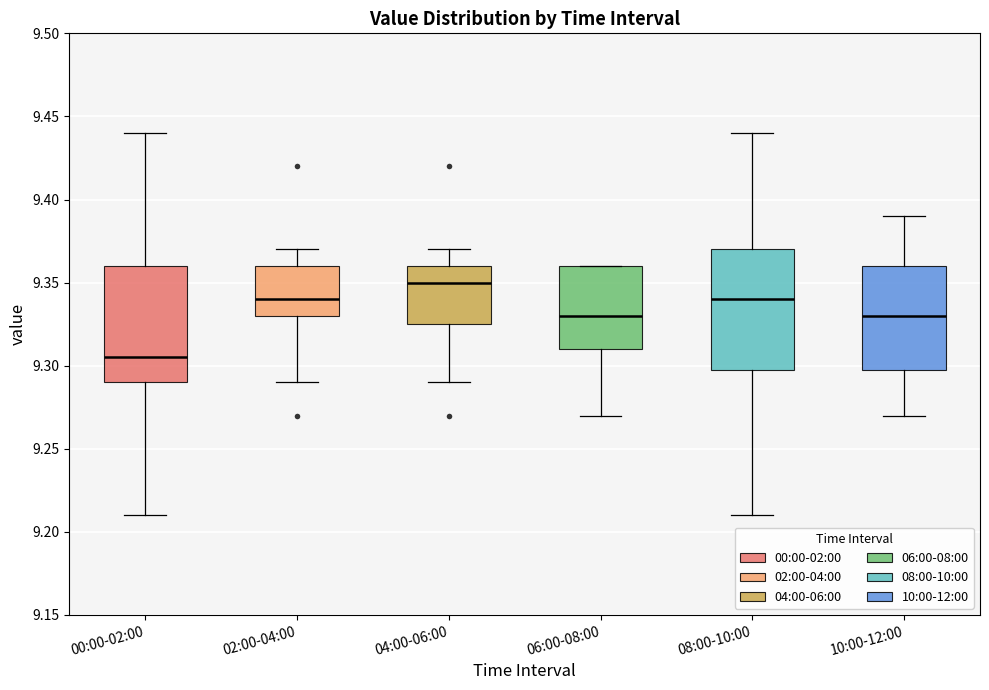

Reading left to right, transcribe this box plot: for each box, give where its median line is, the range the box spans, and where its two whiskers end, as read against the y-axis. The values are not printed on the chart, so give them approximately, as read against the axis.

00:00-02:00: median 9.305, box 9.290 to 9.360, whiskers 9.210 to 9.440
02:00-04:00: median 9.340, box 9.330 to 9.360, whiskers 9.290 to 9.370
04:00-06:00: median 9.350, box 9.325 to 9.360, whiskers 9.290 to 9.370
06:00-08:00: median 9.330, box 9.310 to 9.360, whiskers 9.270 to 9.360
08:00-10:00: median 9.340, box 9.300 to 9.370, whiskers 9.210 to 9.440
10:00-12:00: median 9.330, box 9.300 to 9.360, whiskers 9.270 to 9.390